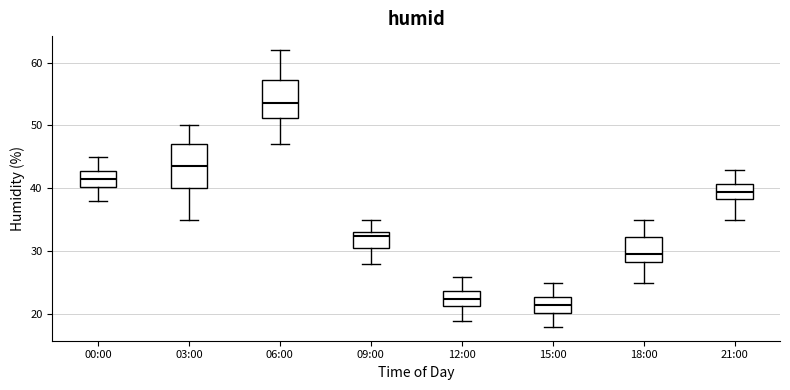

Reading left to right, read every box against the y-axis: the position of its median line, the range the box covers, and the ends of its whiskers. The values are not printed on the chart, so give them approximately, as read against the axis.

00:00: median 42, box 40 to 43, whiskers 38 to 45
03:00: median 44, box 40 to 47, whiskers 35 to 50
06:00: median 54, box 51 to 57, whiskers 47 to 62
09:00: median 33 (just below the box's upper edge), box 31 to 33, whiskers 28 to 35
12:00: median 23, box 21 to 24, whiskers 19 to 26
15:00: median 22, box 20 to 23, whiskers 18 to 25
18:00: median 30, box 28 to 32, whiskers 25 to 35
21:00: median 40, box 38 to 41, whiskers 35 to 43